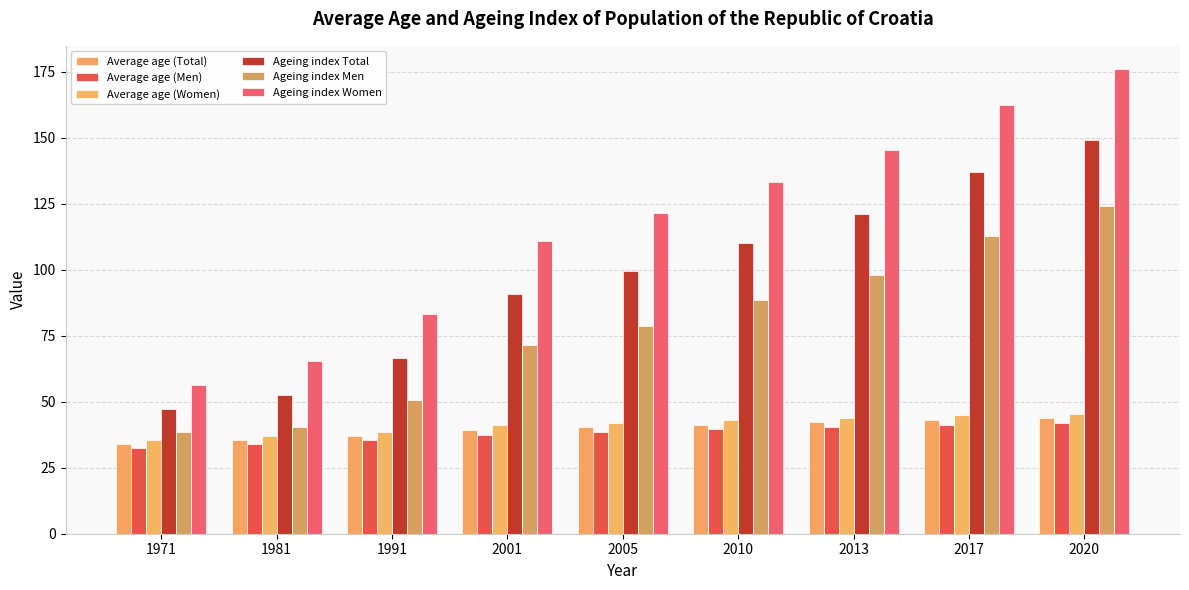

True or false: Average age (Women) has a value of 35.5 at 1971.

True